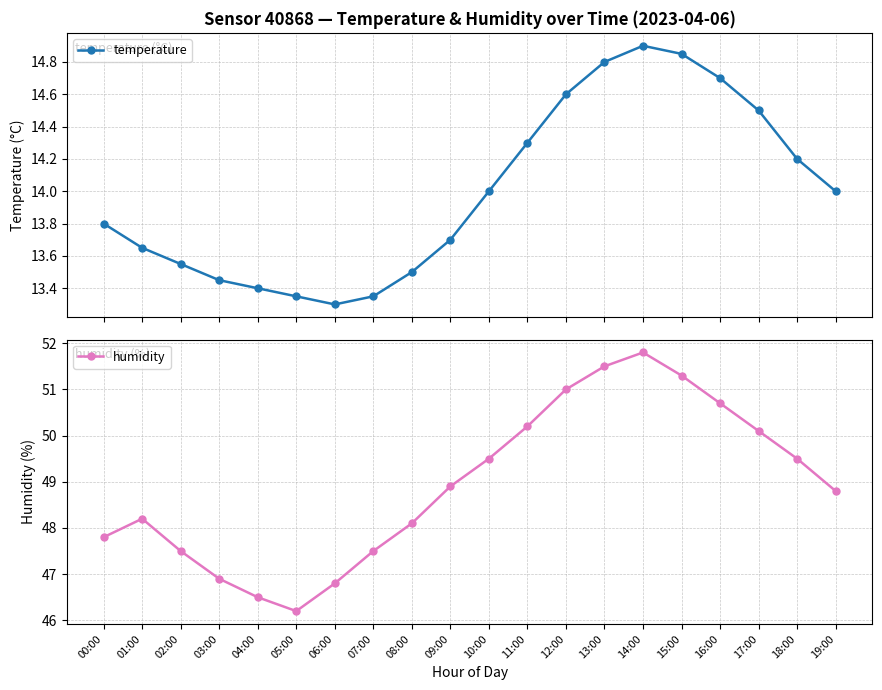

Which category has the highest value in the temperature series?

14:00